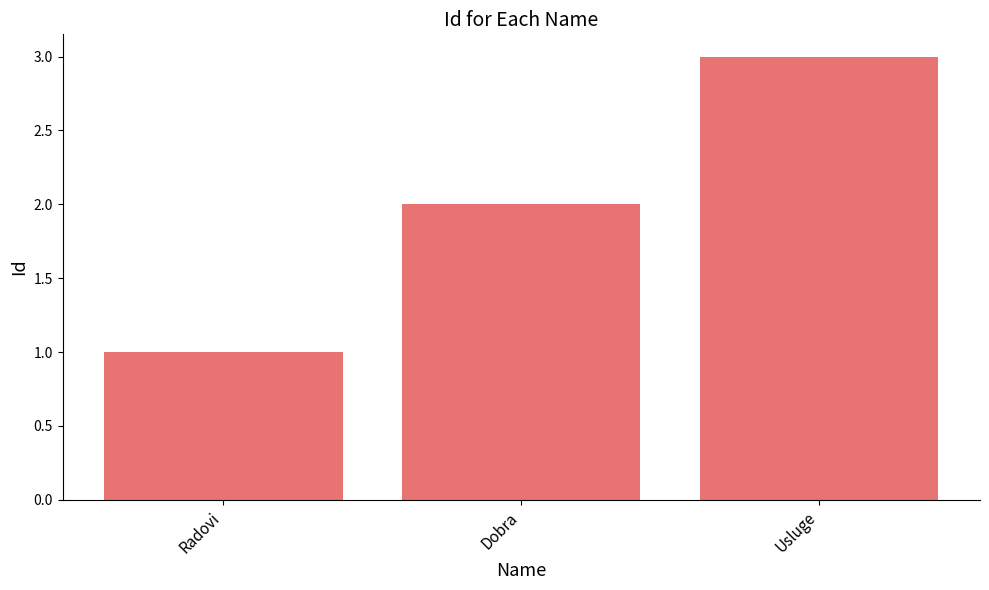

How many bars are there in total?

3